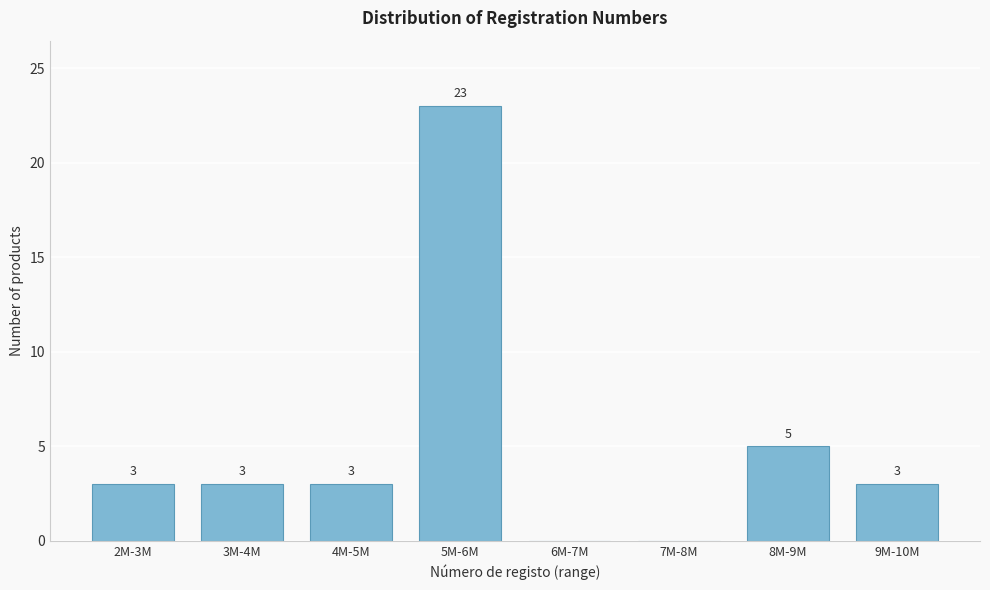

Reading left to right, what are all the values shown in this chart?

2M-3M=3	3M-4M=3	4M-5M=3	5M-6M=23	6M-7M=0	7M-8M=0	8M-9M=5	9M-10M=3